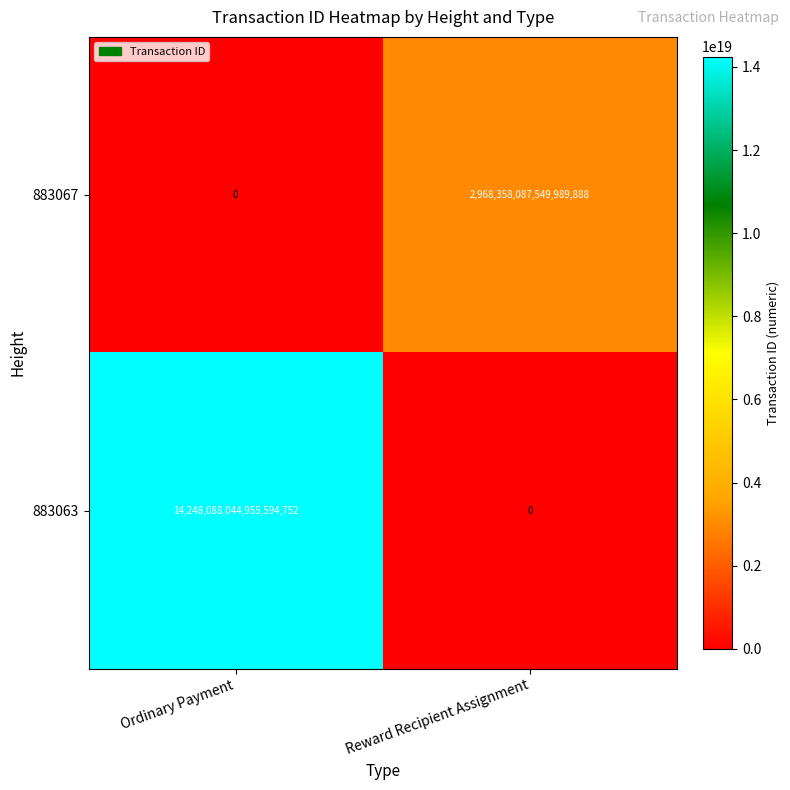

Rank the series at Reward Recipient Assignment from highest to lowest value.

883067, 883063